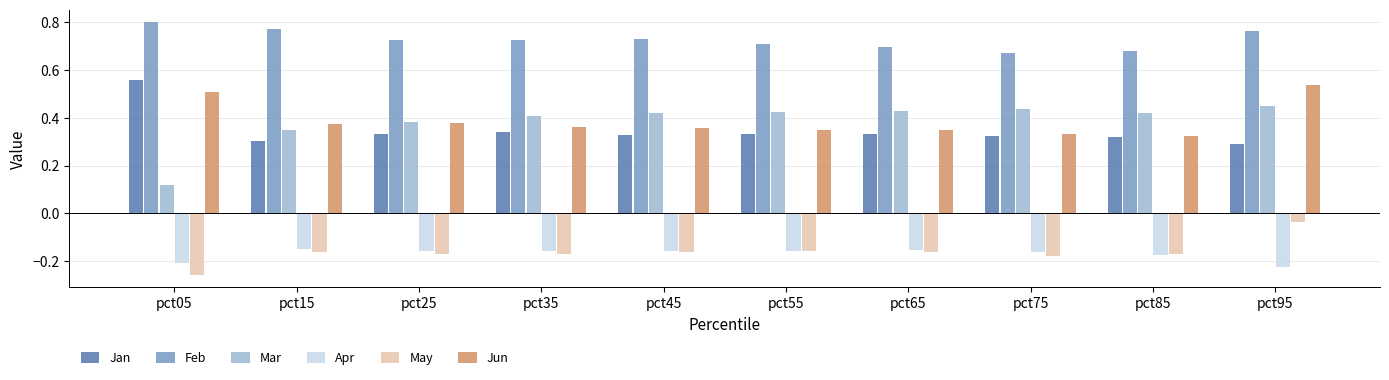

At which category does the chart reach its minimum across all series?

pct05